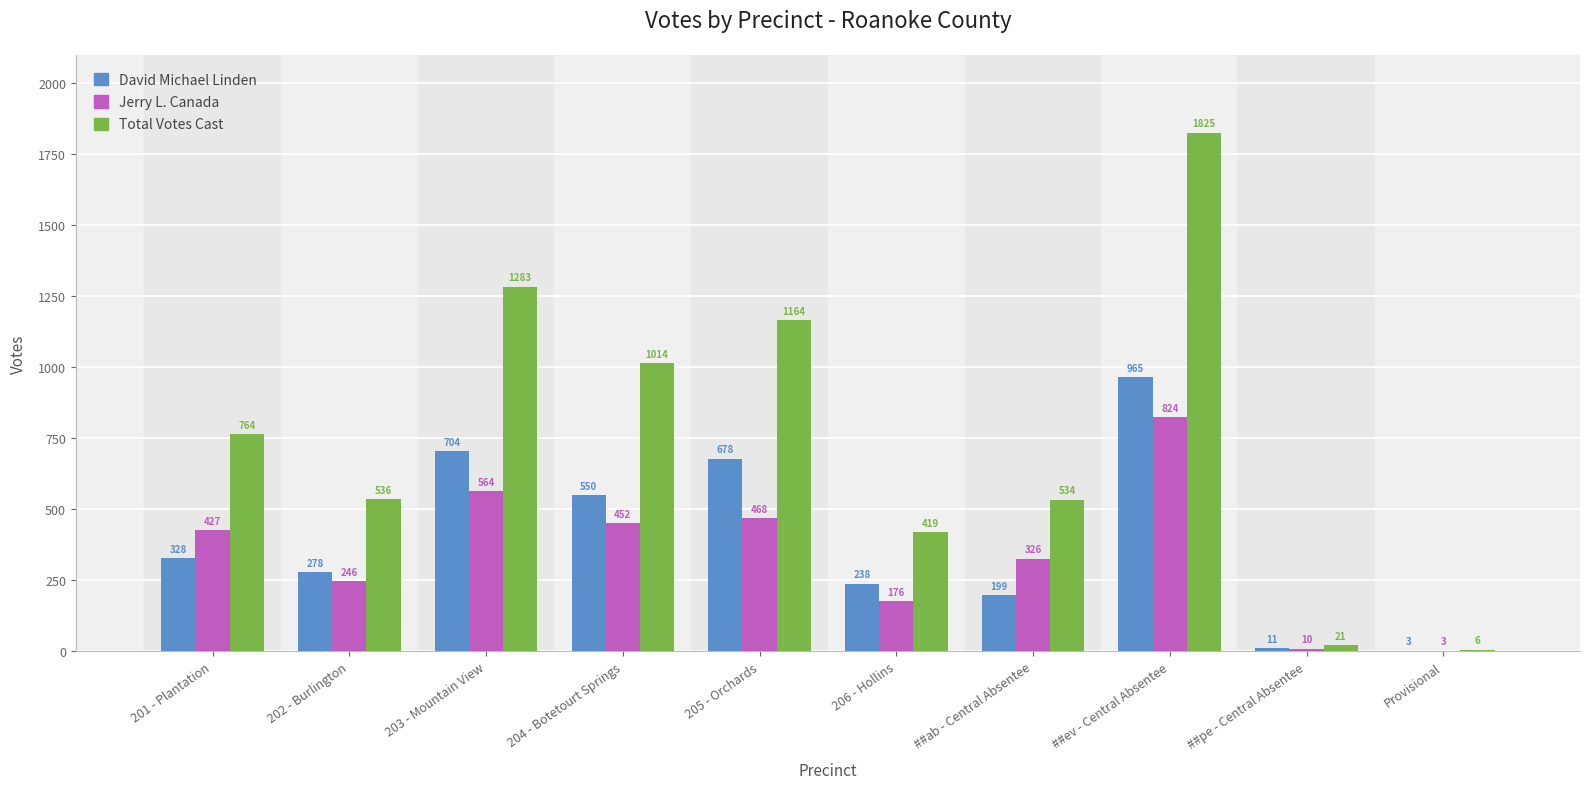

What is the approximate value of Jerry L. Canada at 201 - Plantation?

427